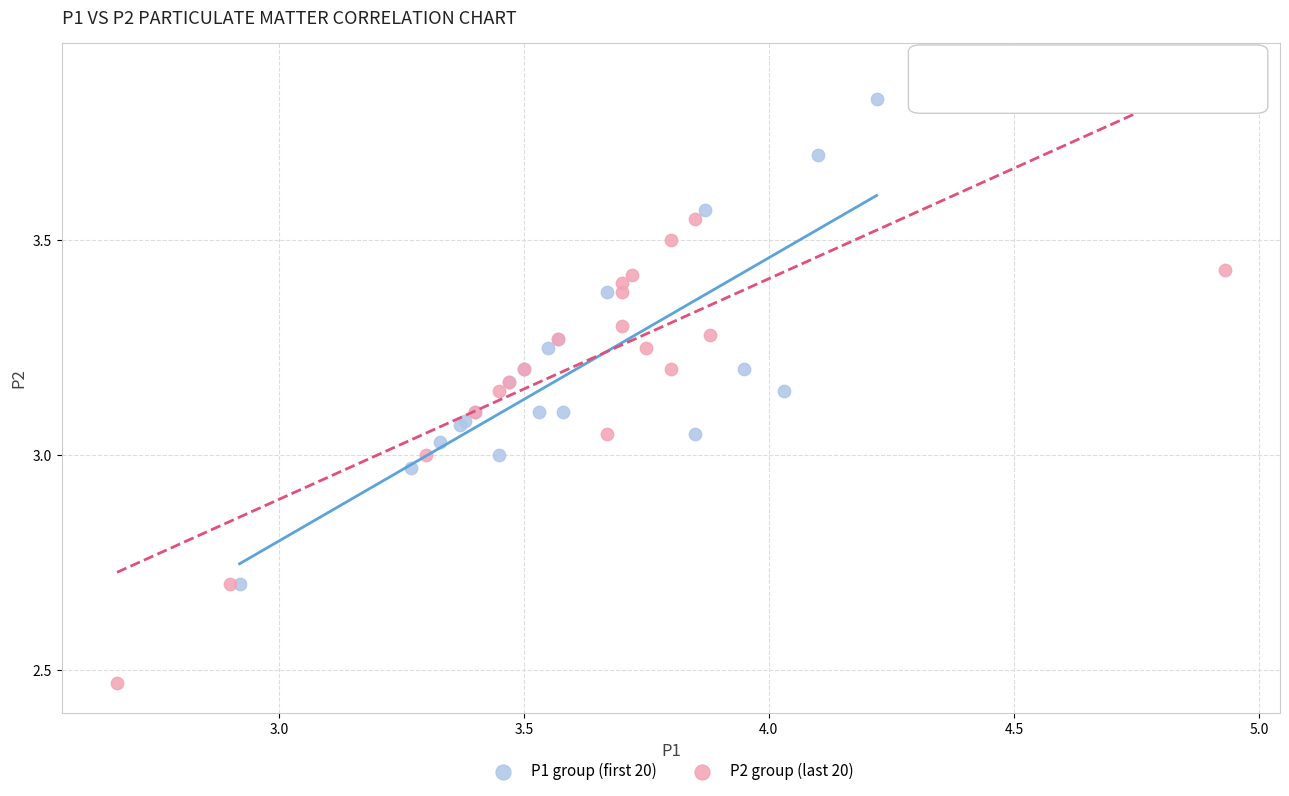

What are all the series names shown in the legend?

P1 group (first 20), P2 group (last 20)